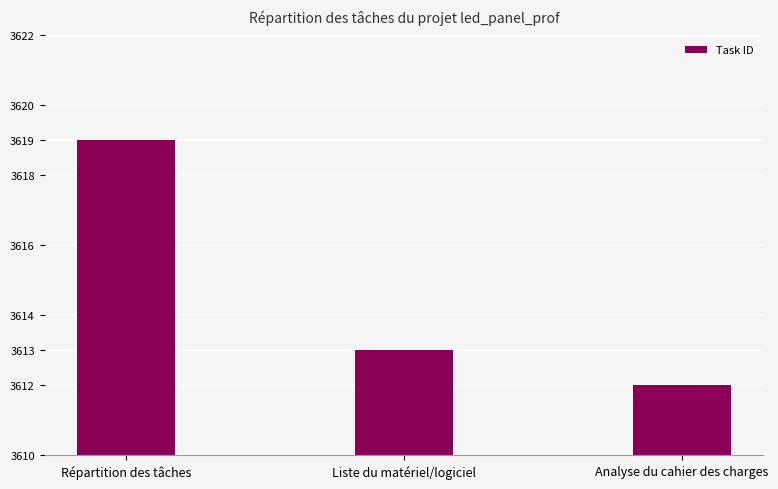

What is the difference between the values at Analyse du cahier des charges and Liste du matériel/logiciel?

1